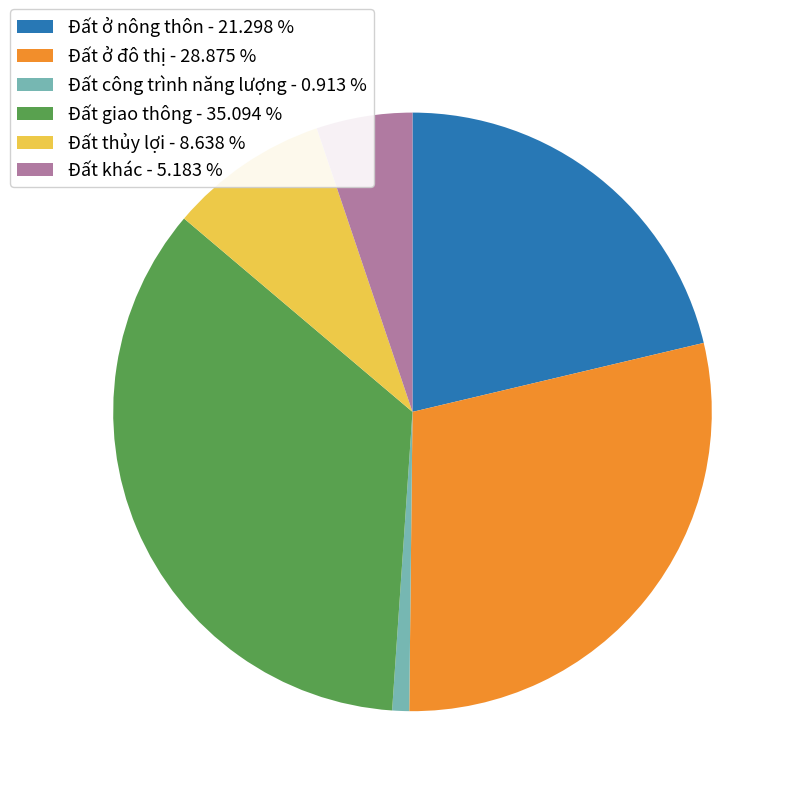

How many slices are in this pie chart?

6